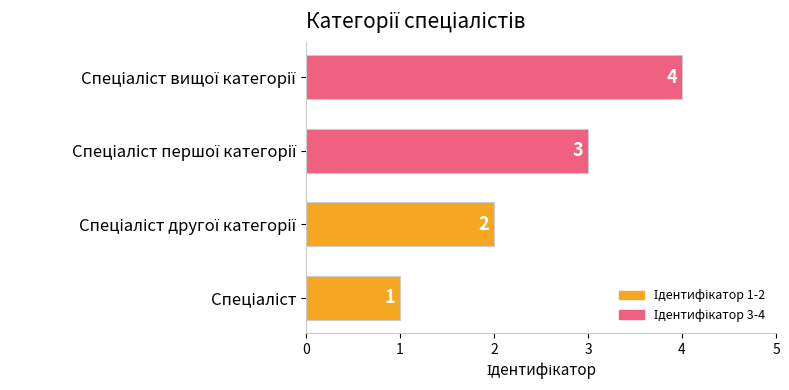

What is the sum of all values?

10